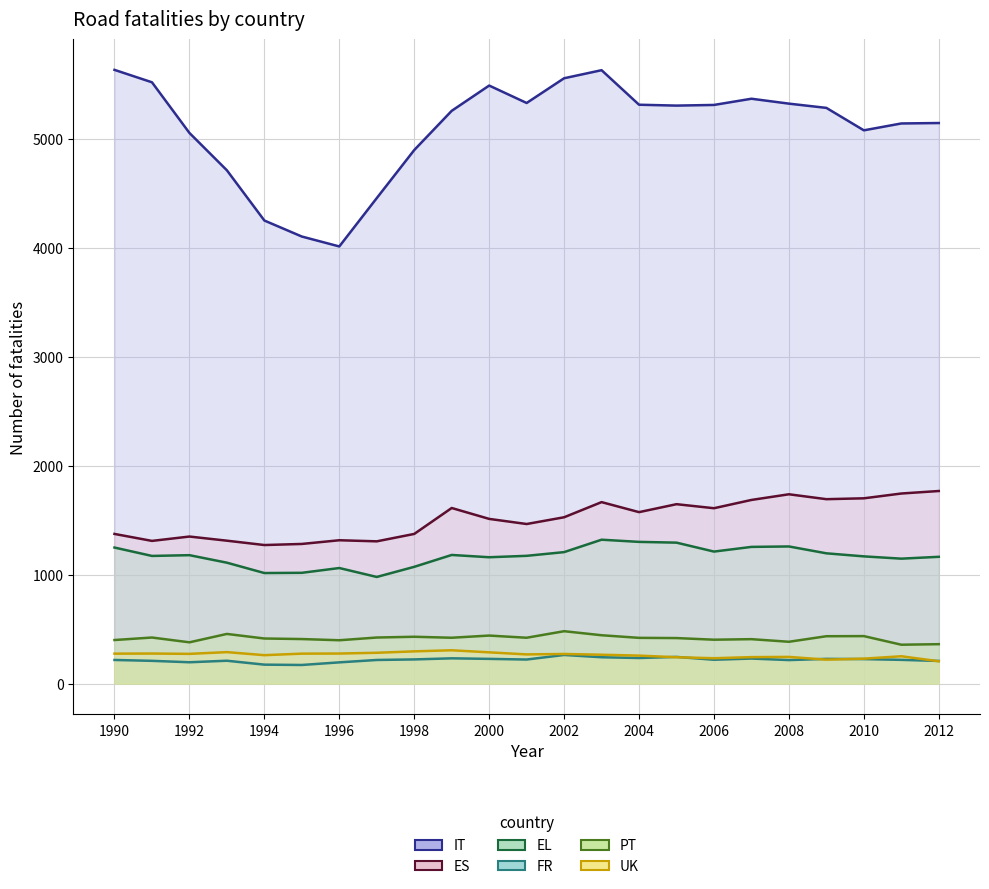

What is the sum of the ES values at 1991 and 2005?

2957